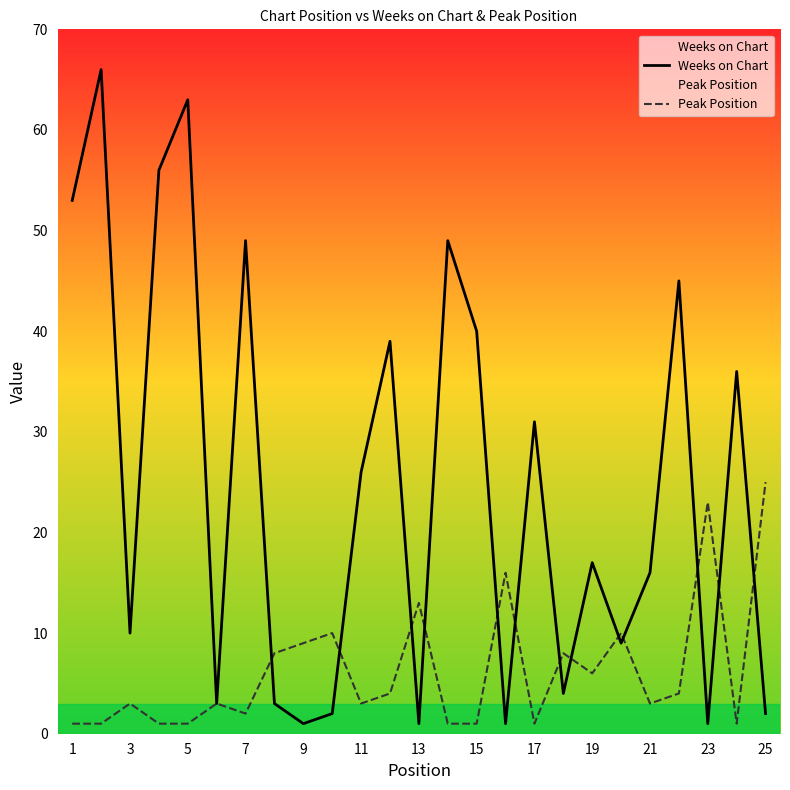

Read the Weeks on Chart value at 15, to the nearest 10.

40